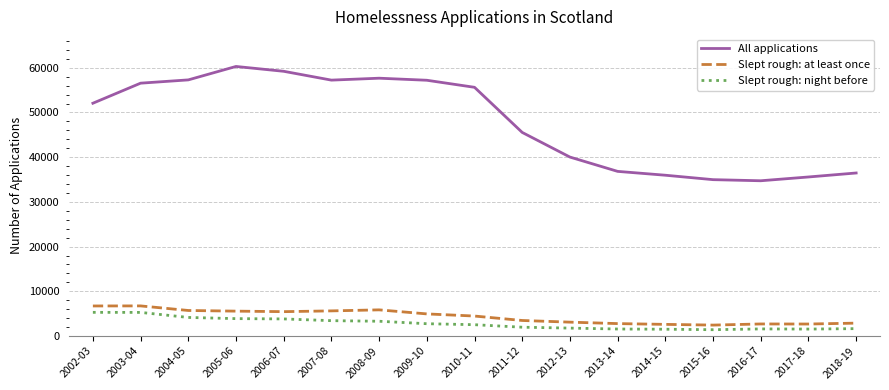

What is the minimum value shown in the chart?

1404